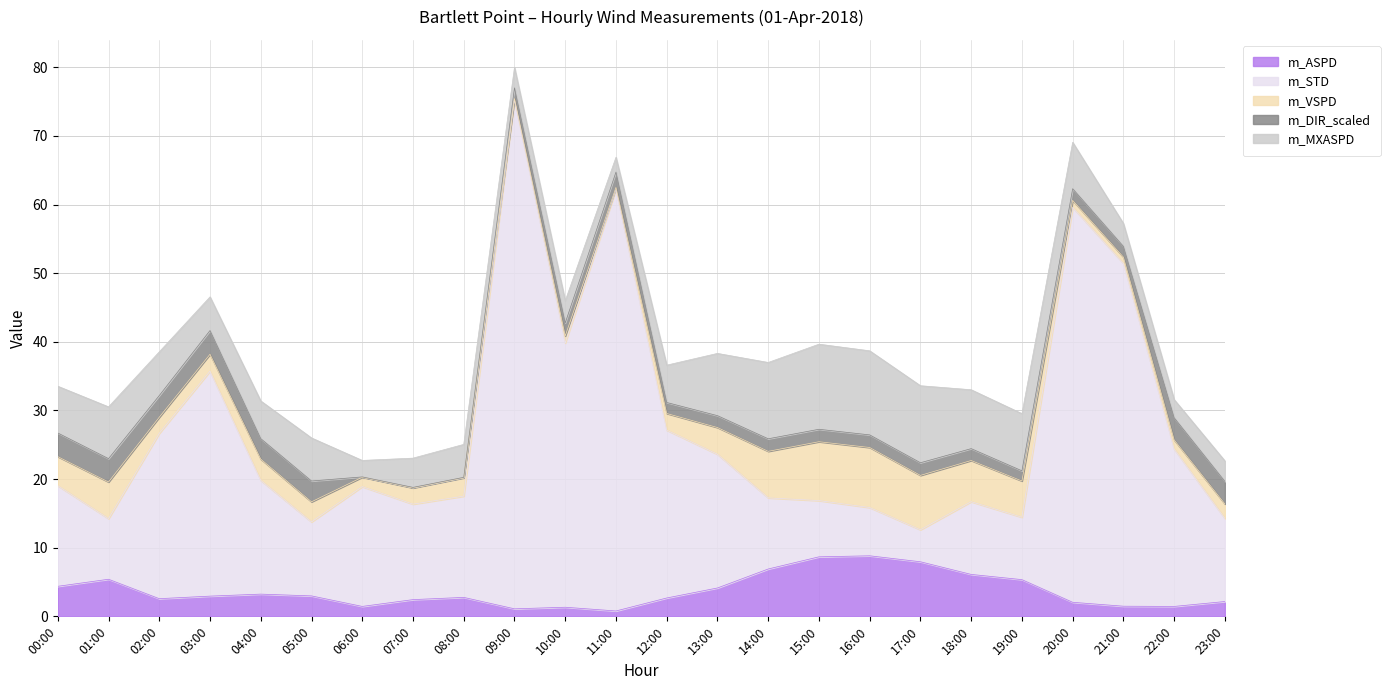

At which category does m_DIR_scaled reach its first local valley?

02:00